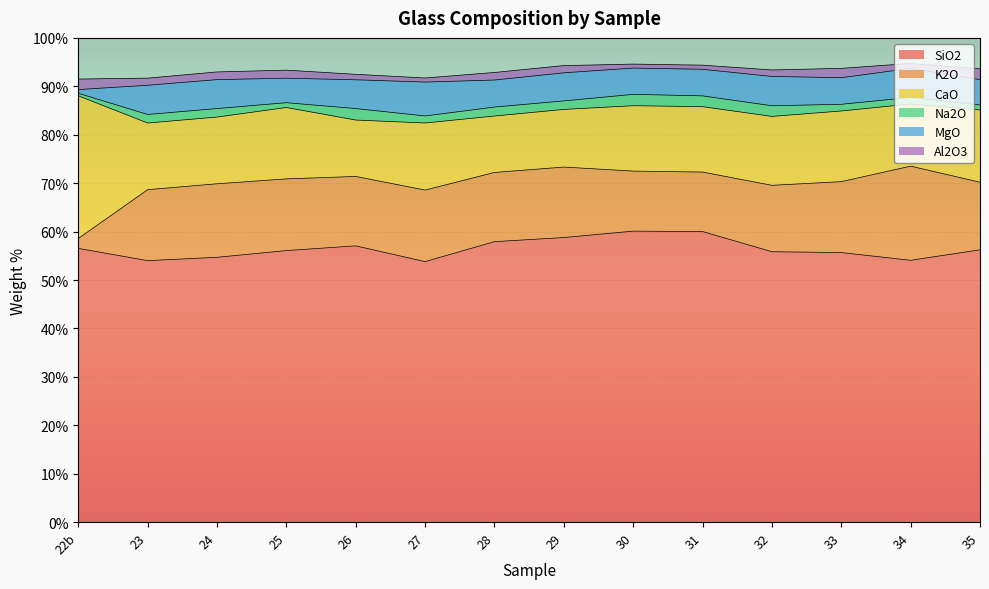

At which label is MgO closest to 3?

25